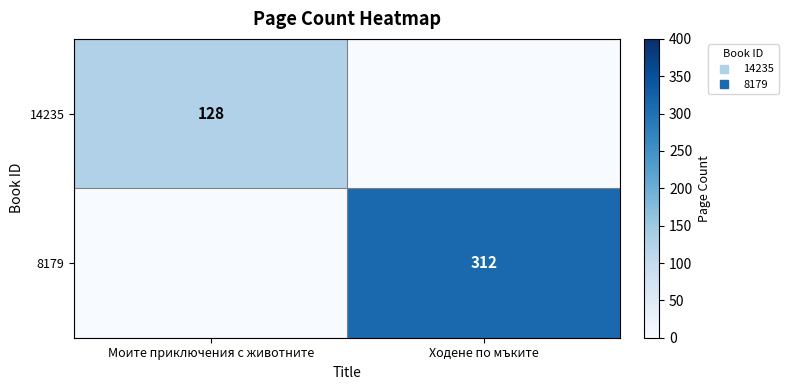

At which category is the sum across all series the highest?

Ходене по мъките